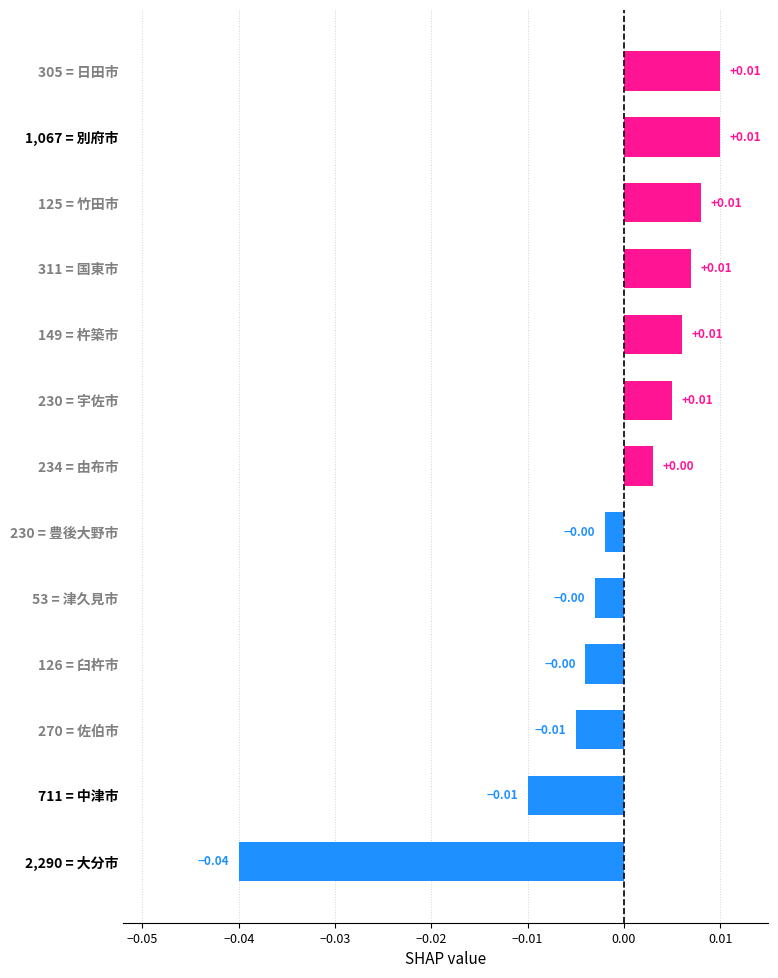

Which has a higher value, 230 = 豊後大野市 or 1,067 = 別府市?

1,067 = 別府市